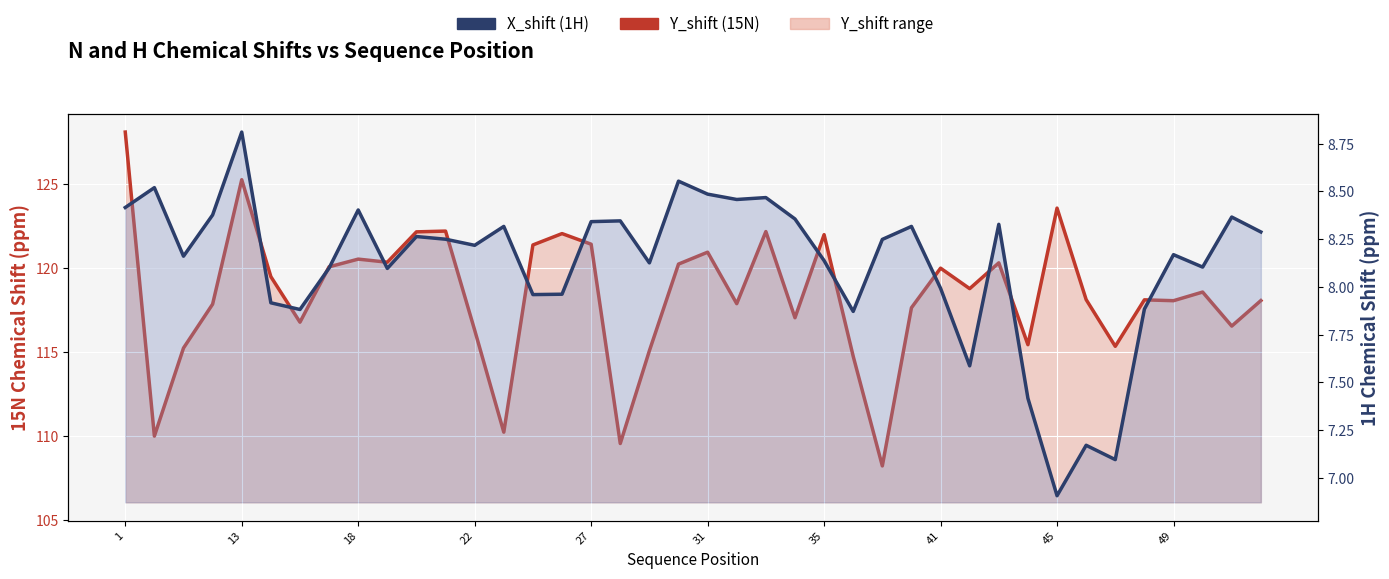

In X_shift (1H), how many points are higher than both neighbors (excluding endpoints)?

13